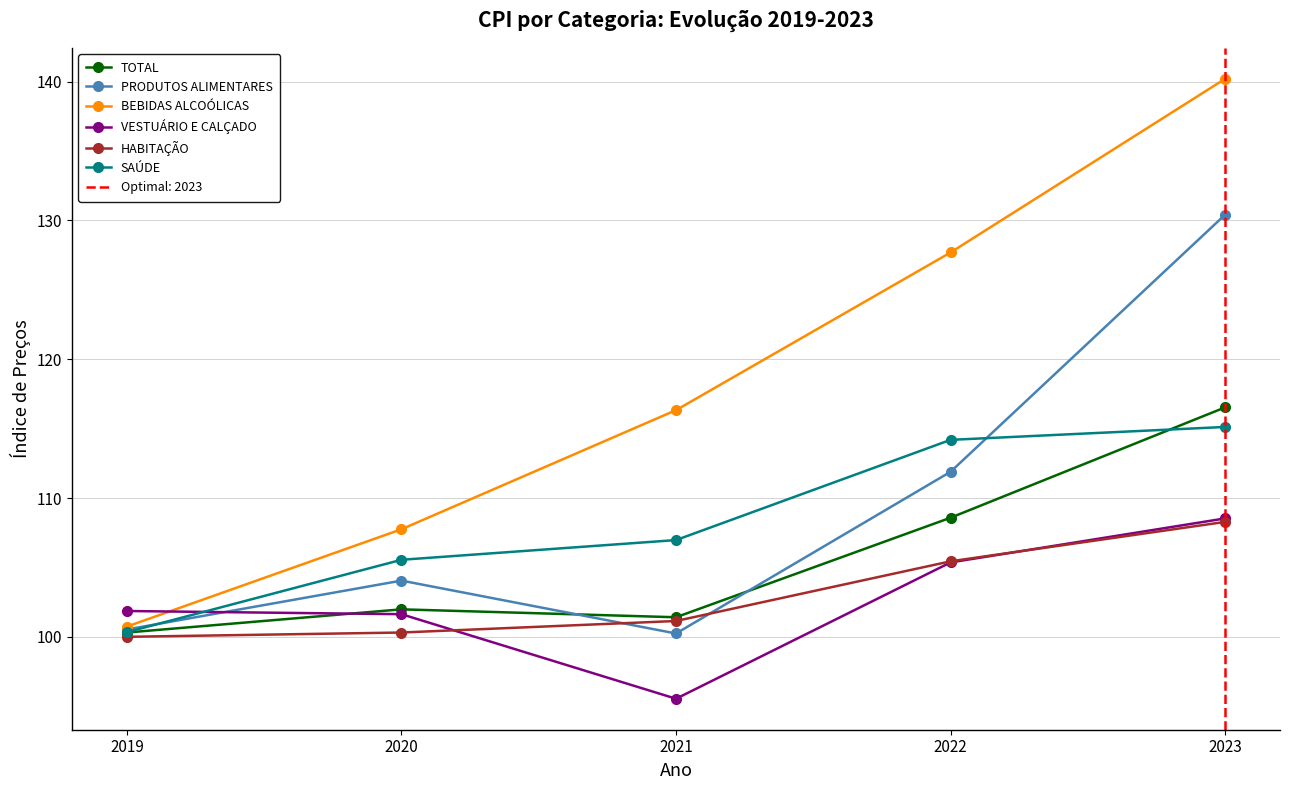

Reading right to left, list all the values displayed in this chart.

TOTAL: 2023=116.5	2022=108.6	2021=101.4	2020=102.0	2019=100.3
PRODUTOS ALIMENTARES: 2023=130.4	2022=111.9	2021=100.2	2020=104.0	2019=100.5
BEBIDAS ALCOÓLICAS: 2023=140.2	2022=127.7	2021=116.3	2020=107.8	2019=100.7
VESTUÁRIO E CALÇADO: 2023=108.5	2022=105.4	2021=95.5	2020=101.6	2019=101.9
HABITAÇÃO: 2023=108.3	2022=105.4	2021=101.1	2020=100.3	2019=100.0
SAÚDE: 2023=115.1	2022=114.2	2021=107.0	2020=105.5	2019=100.3